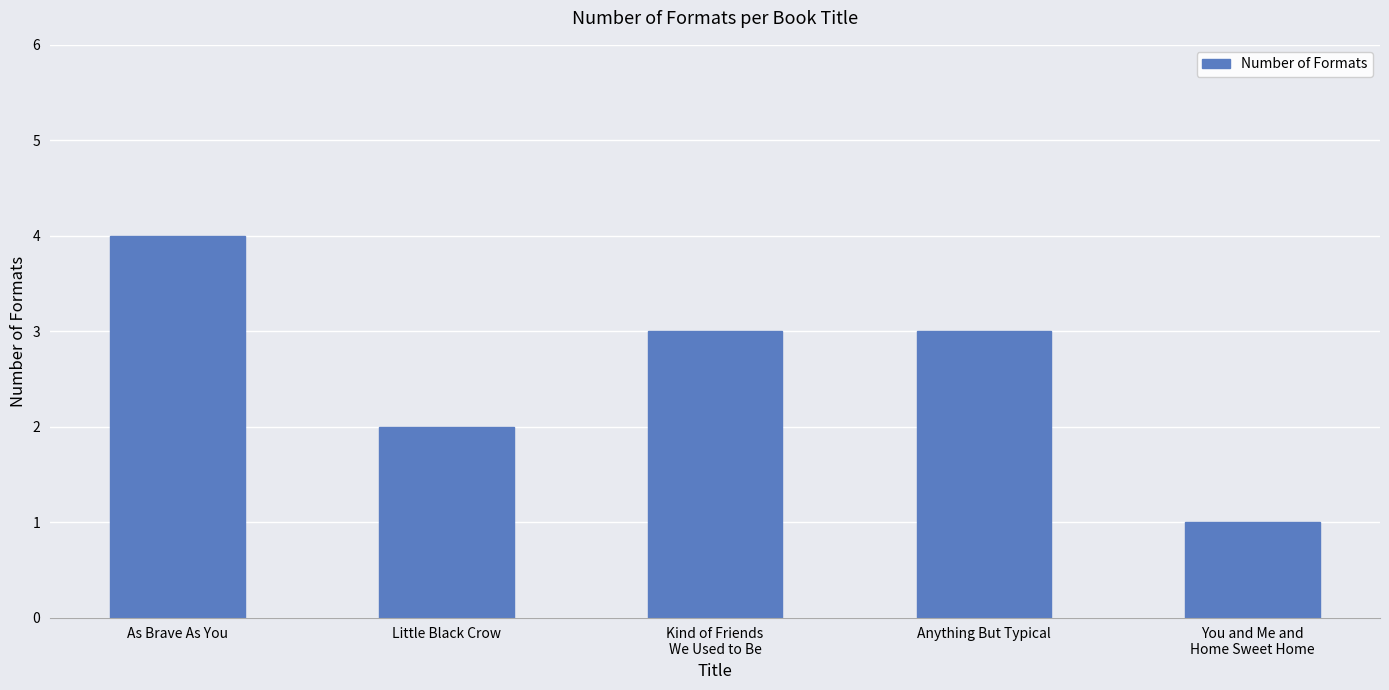

At which label does the data first exceed 3?

As Brave As You